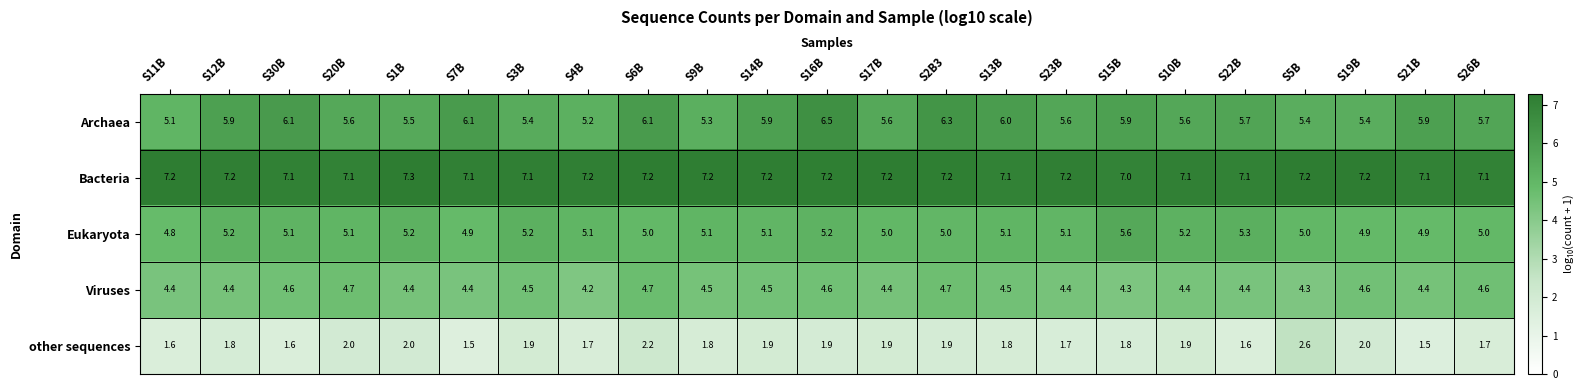

At which label is Archaea closest to 5?

S11B